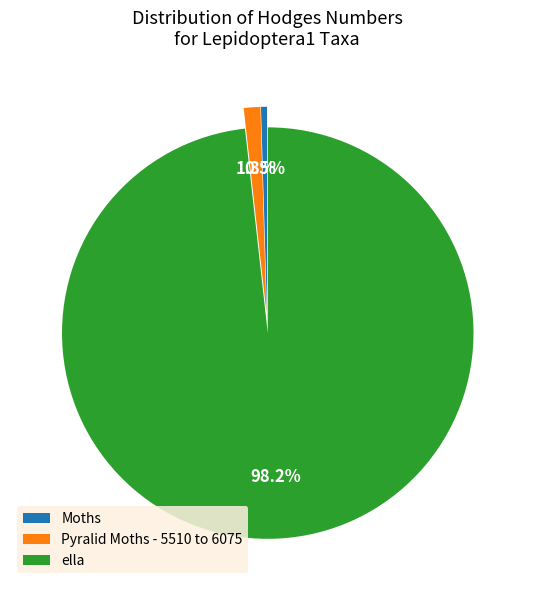

What percentage do ella and Pyralid Moths - 5510 to 6075 together represent?

99.5%